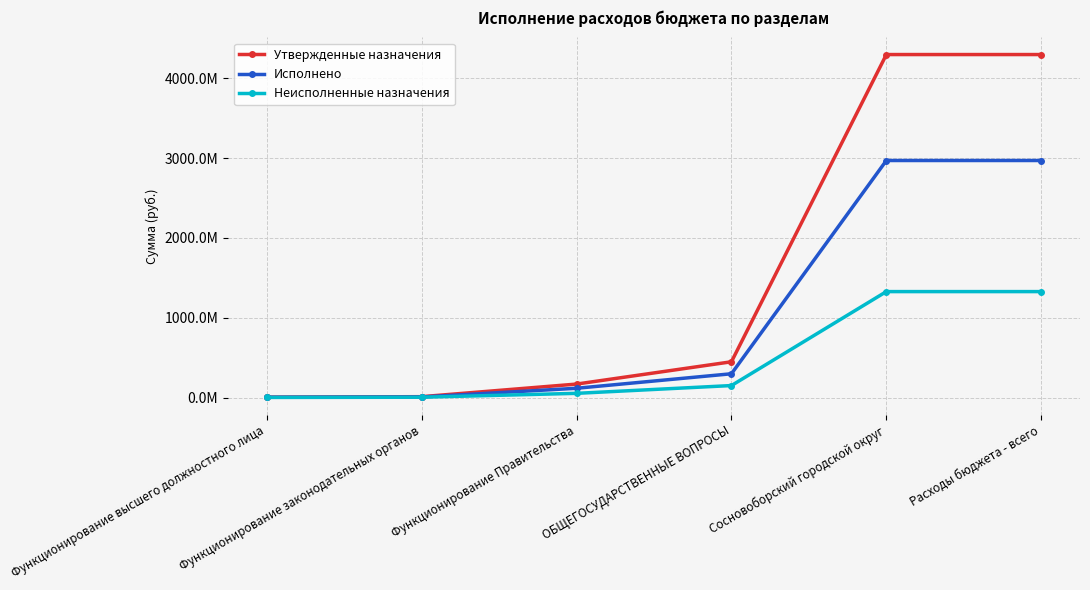

Is the value of Утвержденные назначения at Функционирование высшего должностного лица greater than the value of Исполнено at Функционирование Правительства?

No